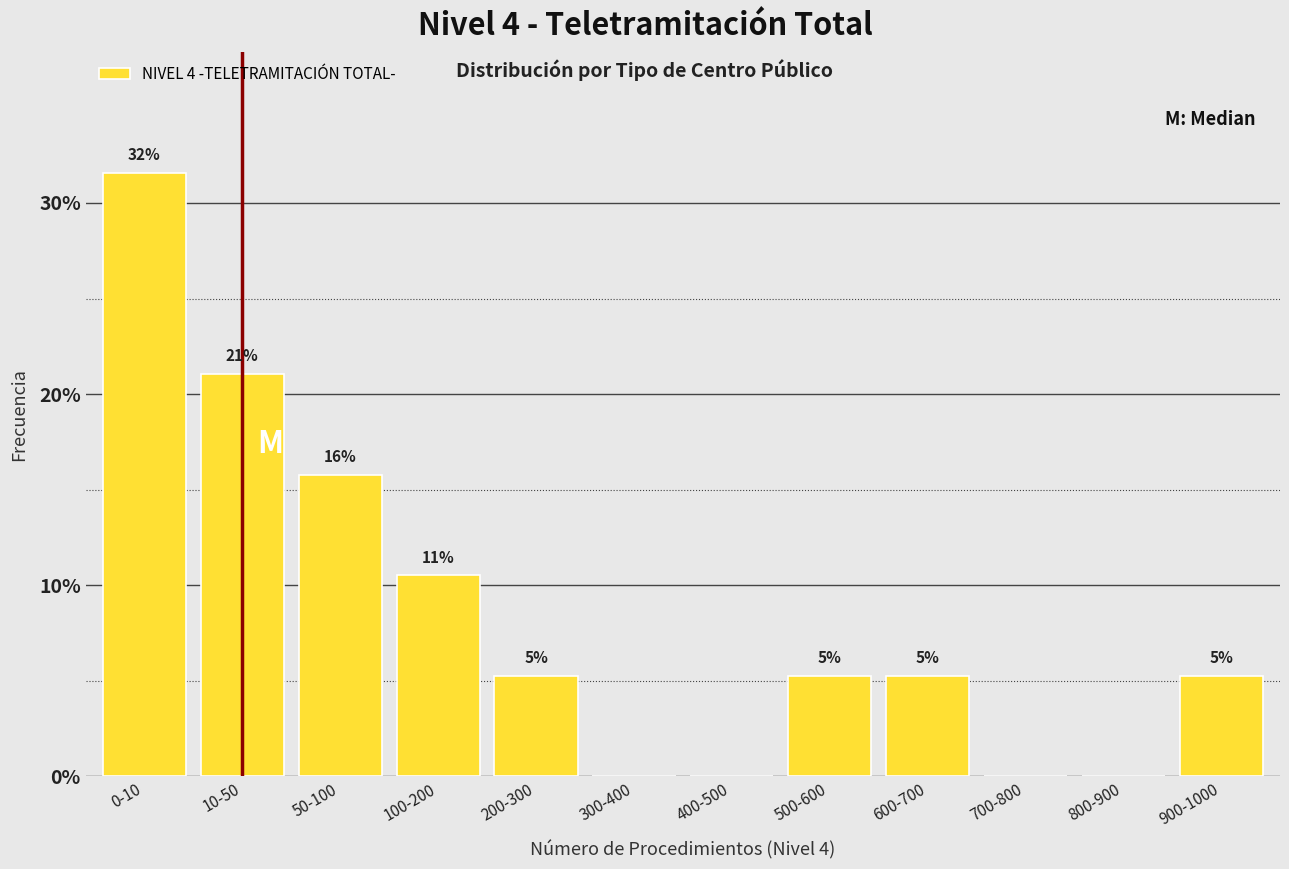

Are the bars horizontal?

No